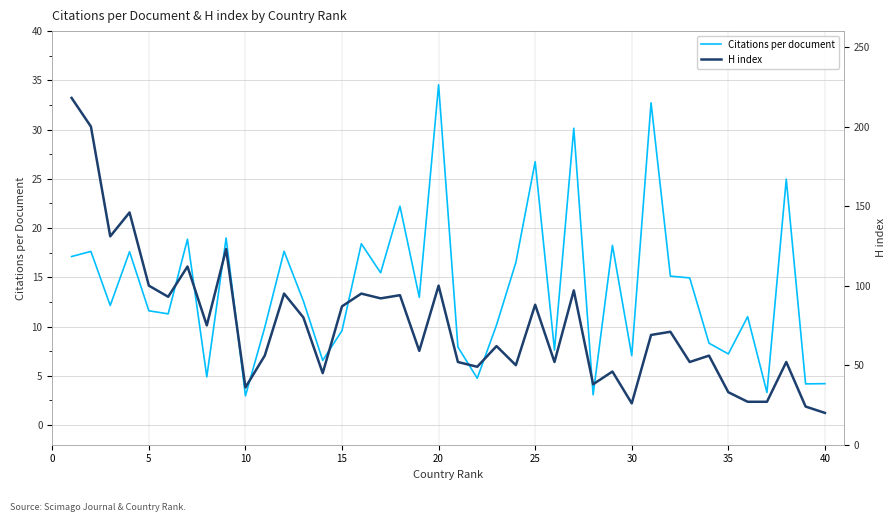

Count the number of data series in this chart.

2